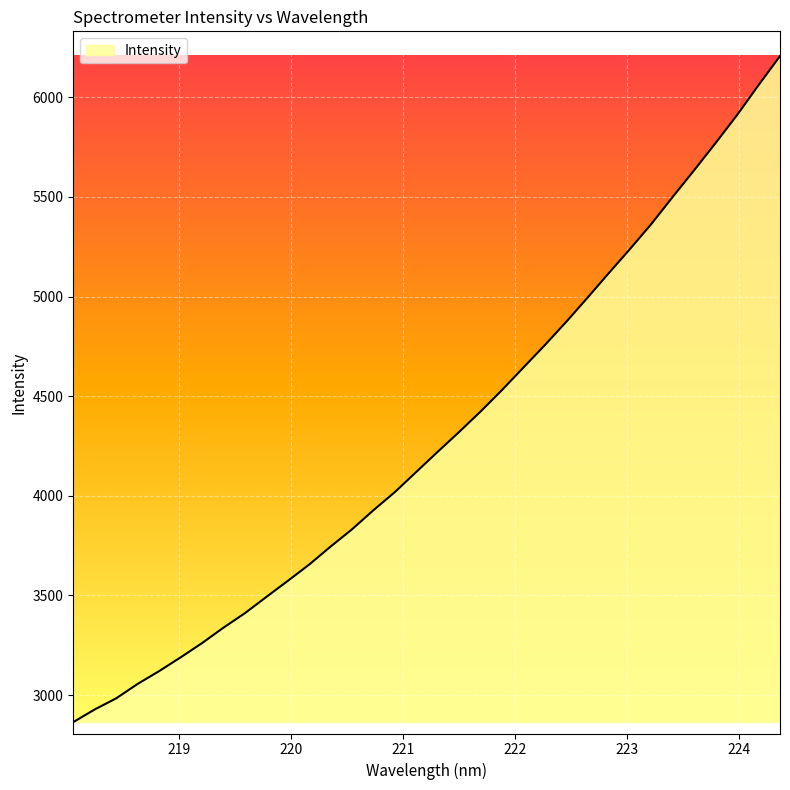

What is the difference between the maximum and minimum values?

3342.2